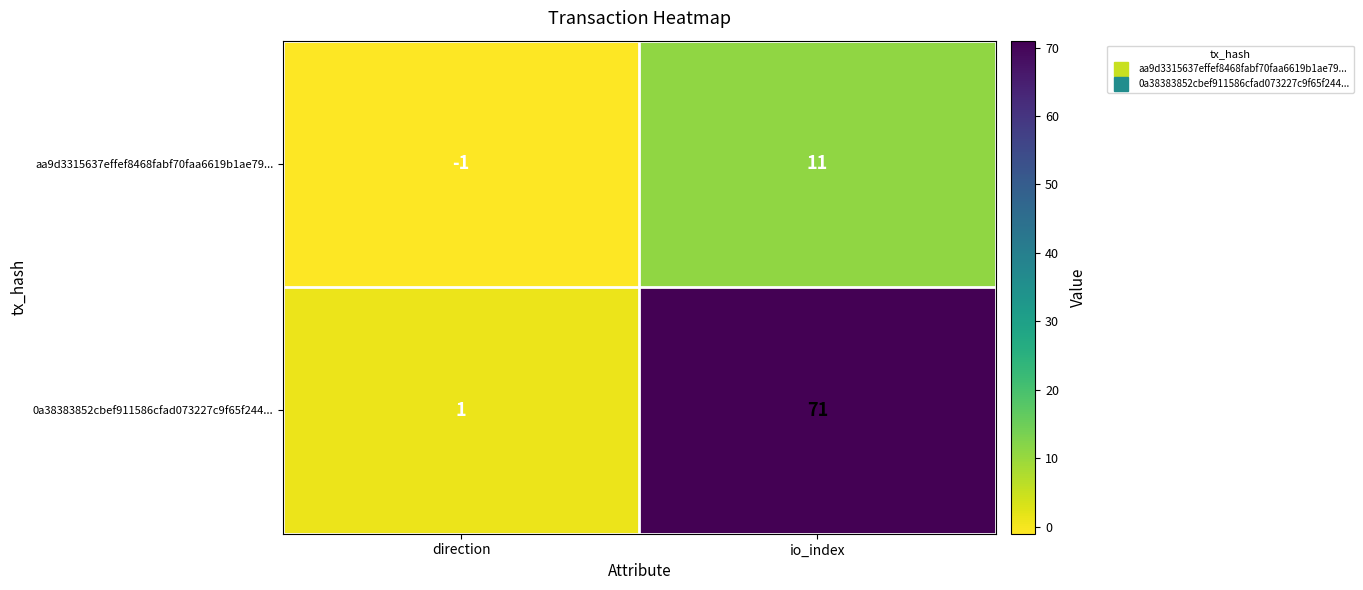

What is the sum of all 0a38383852cbef911586cfad073227c9f65f244... values?

72